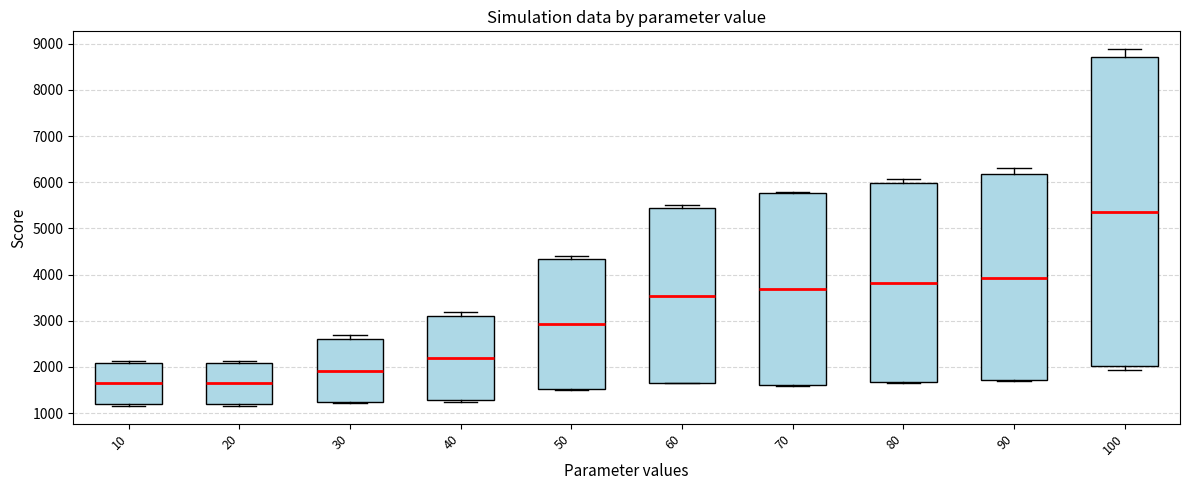

Which box is the tallest, from its lower edge to its upper edge?

100